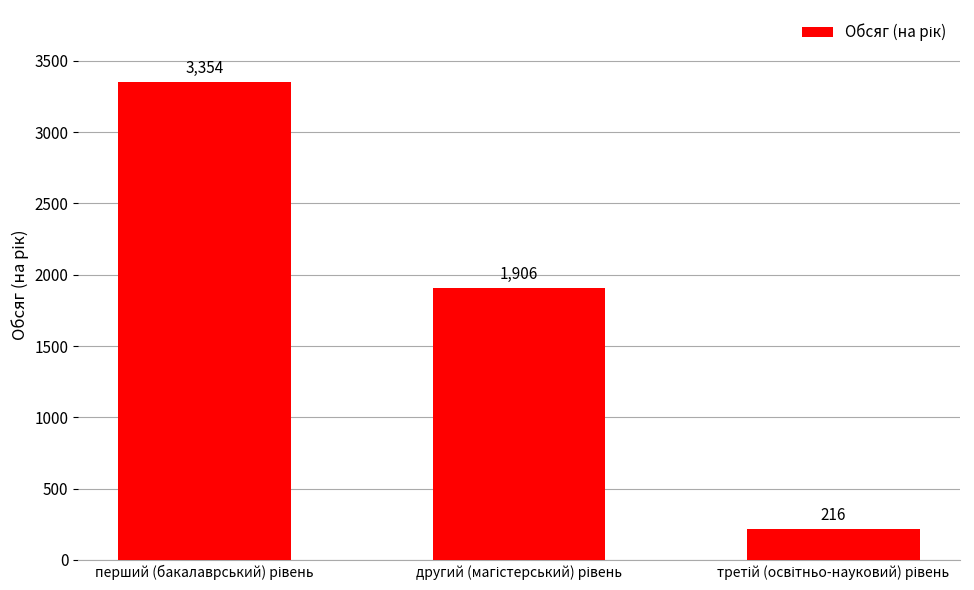

What is the sum of all values?

5476